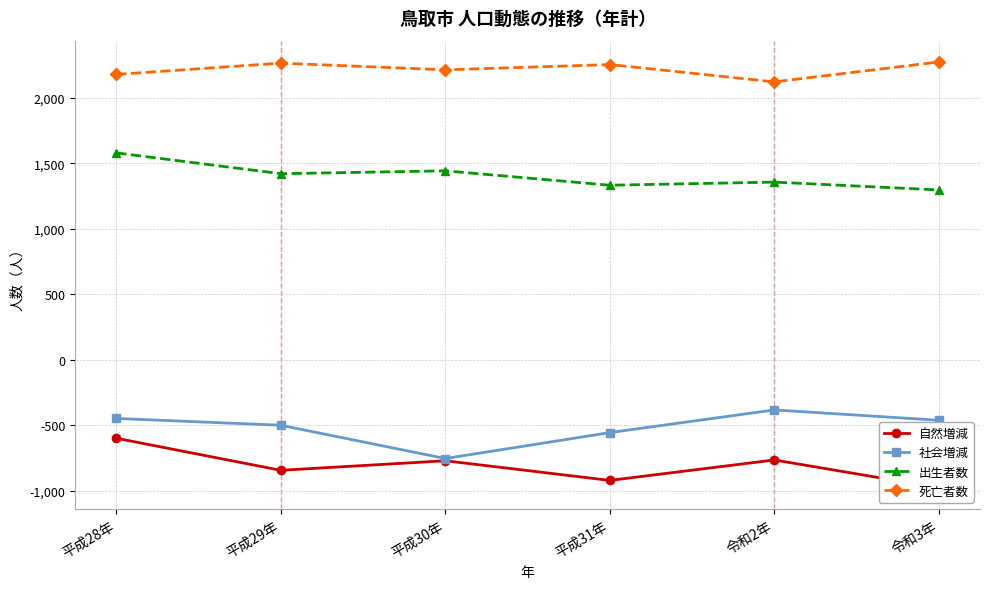

Where is 自然増減 nearest to the value -788?

平成30年